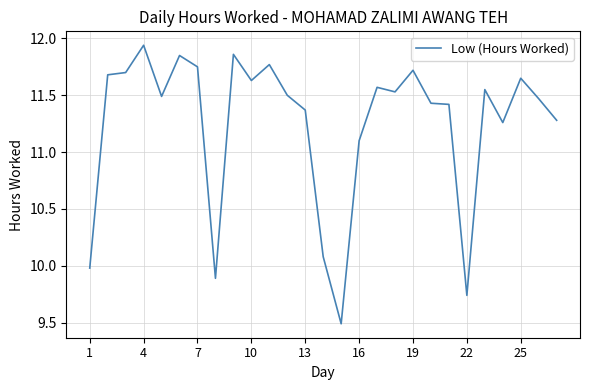

What is the smallest value displayed?

9.5